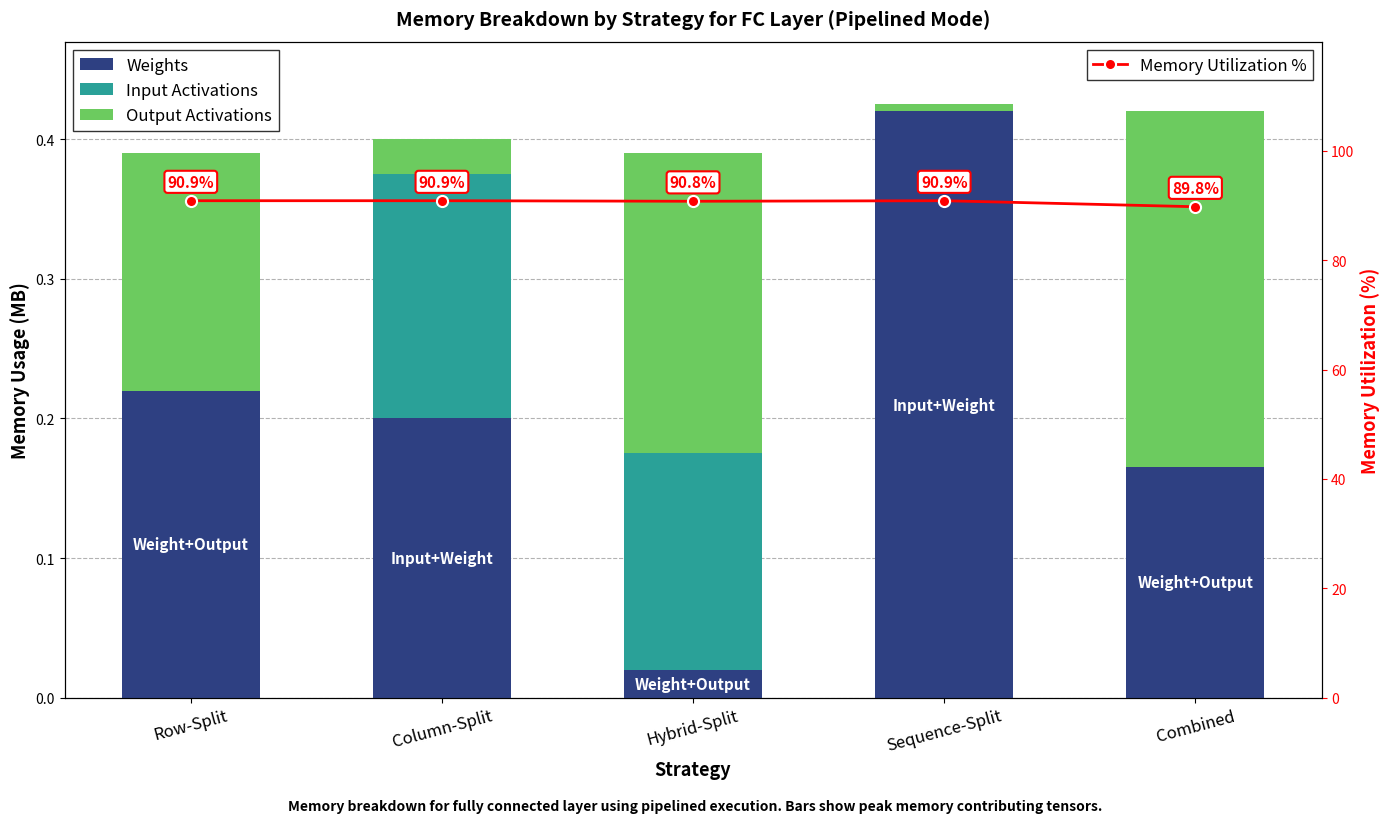

What is the label of the 1st bar from the left?

Row-Split